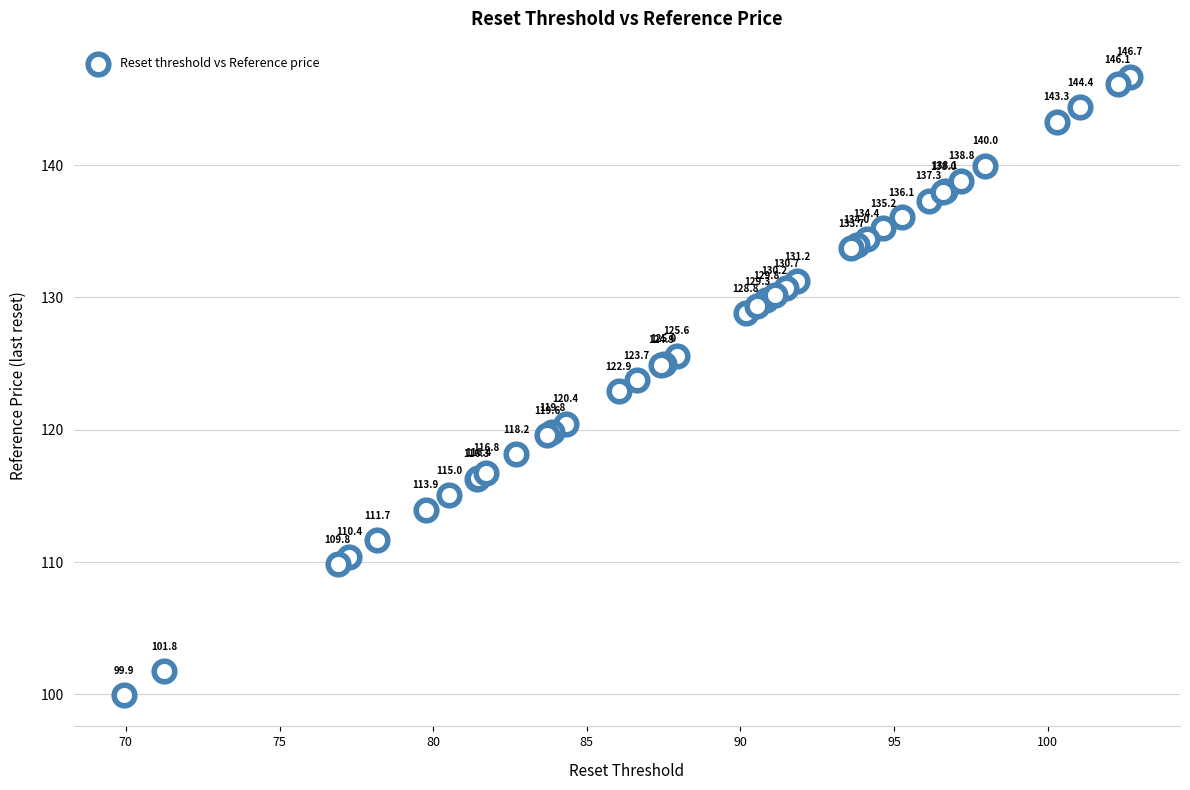

What Y value in the scatter plot is closest to 123?

122.9